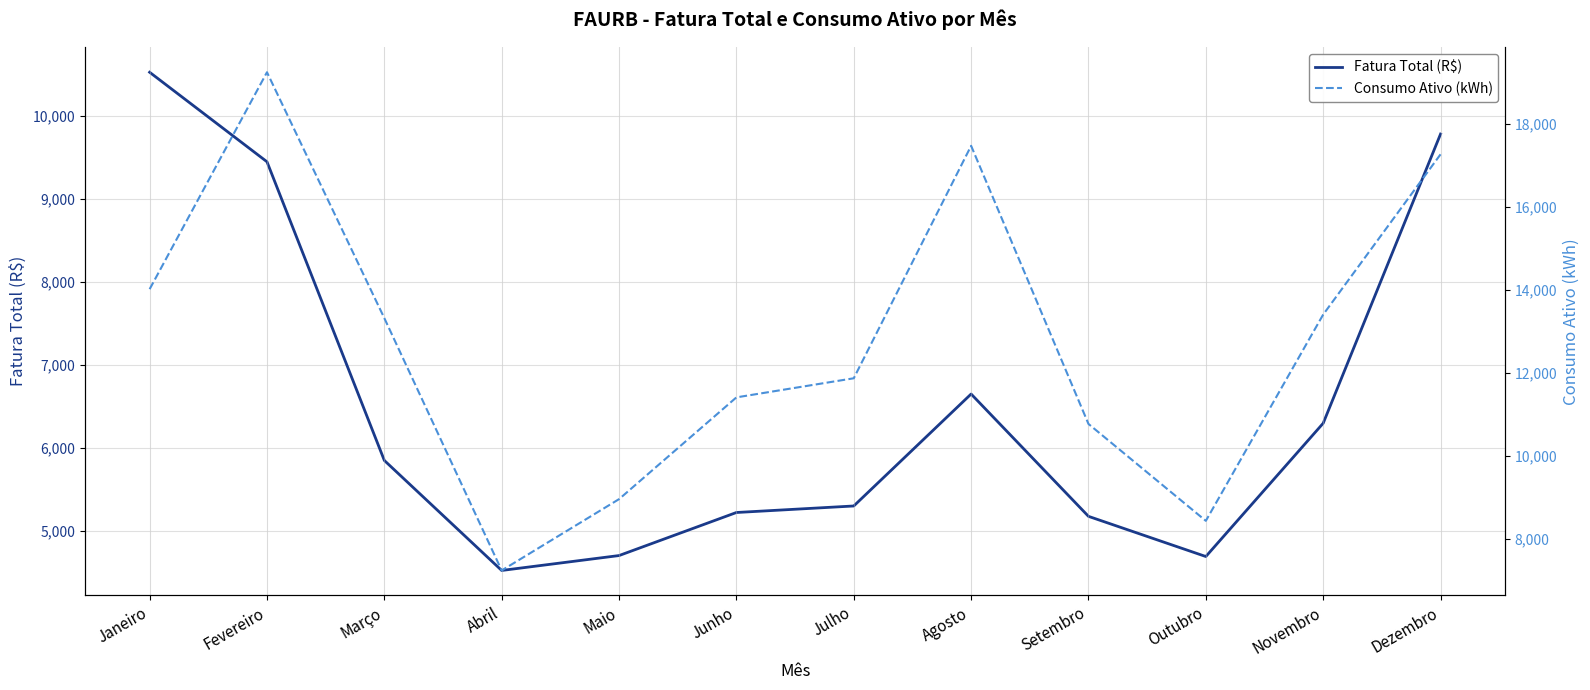

Is the value of Consumo Ativo (kWh) at Março greater than the value of Fatura Total (R$) at Fevereiro?

Yes